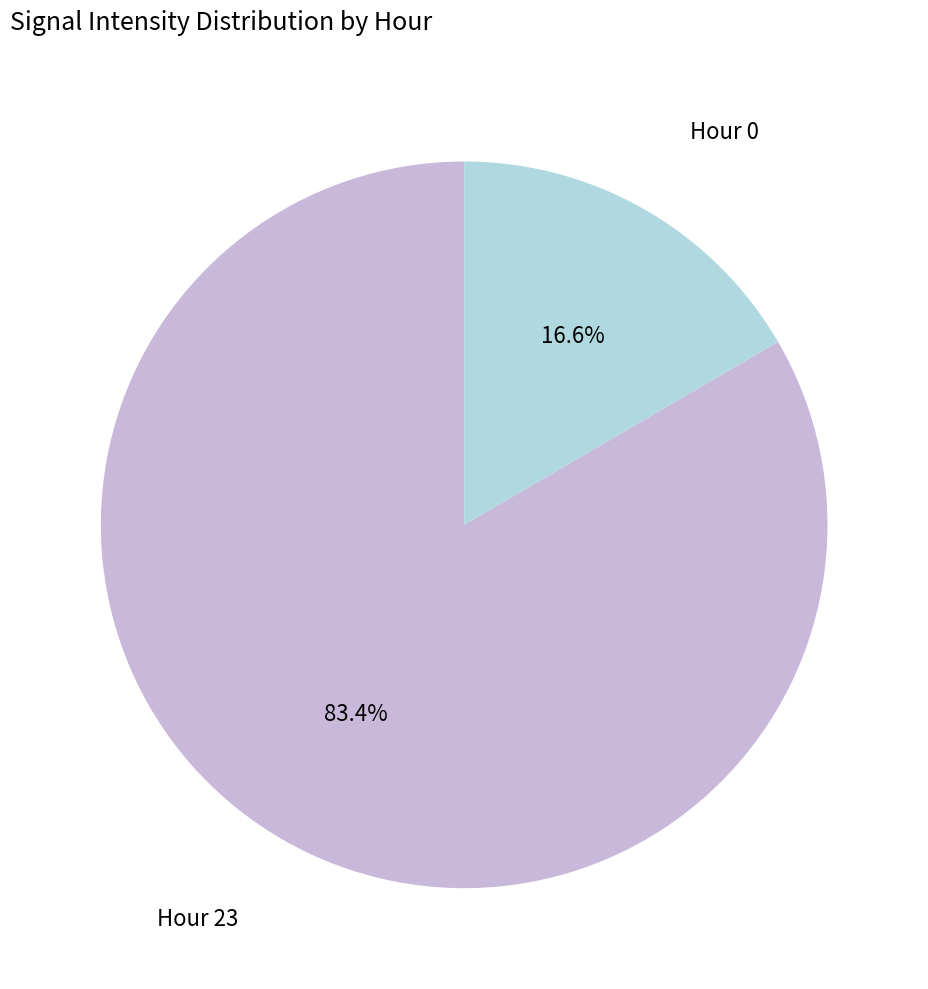

Is there a majority slice in this chart?

Yes